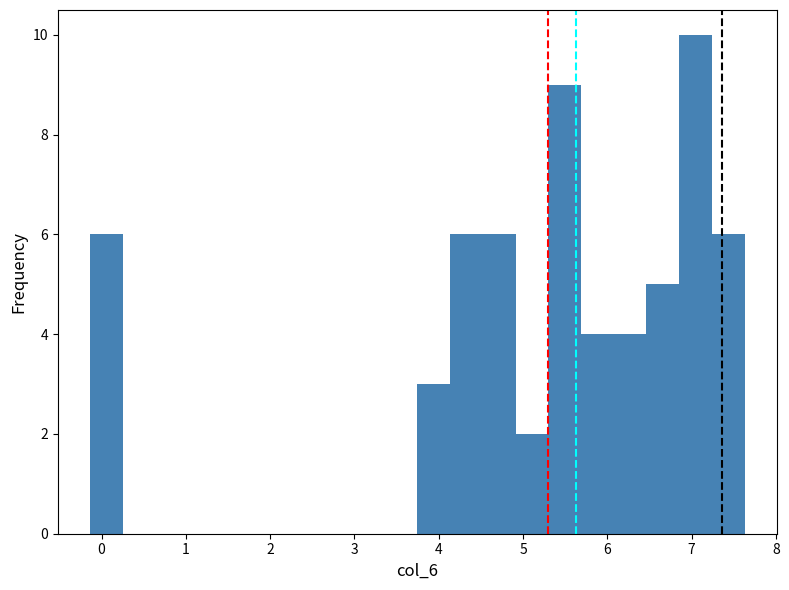

Around what value on the x-axis is the tallest bar? Give the approximate position of its centre, as read against the axis.

7.0